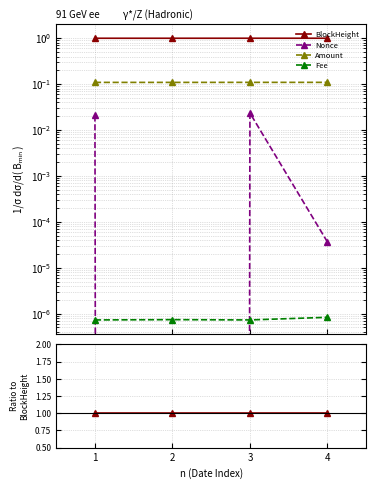

True or false: Amount and Nonce intersect in this chart.

False